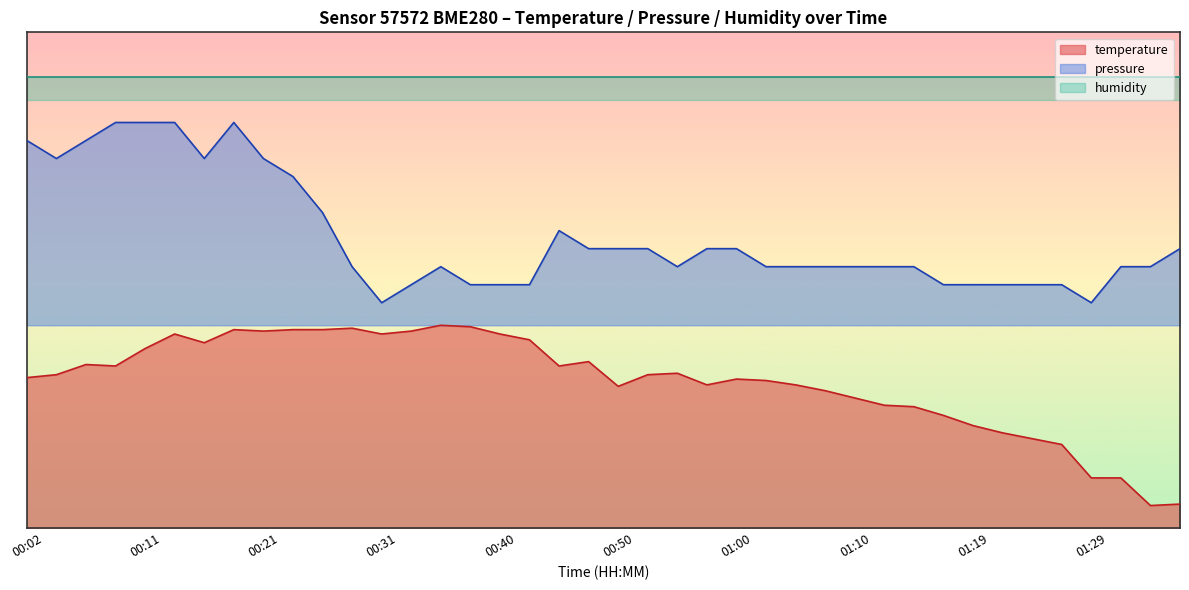

What is the smallest value displayed?

5.0